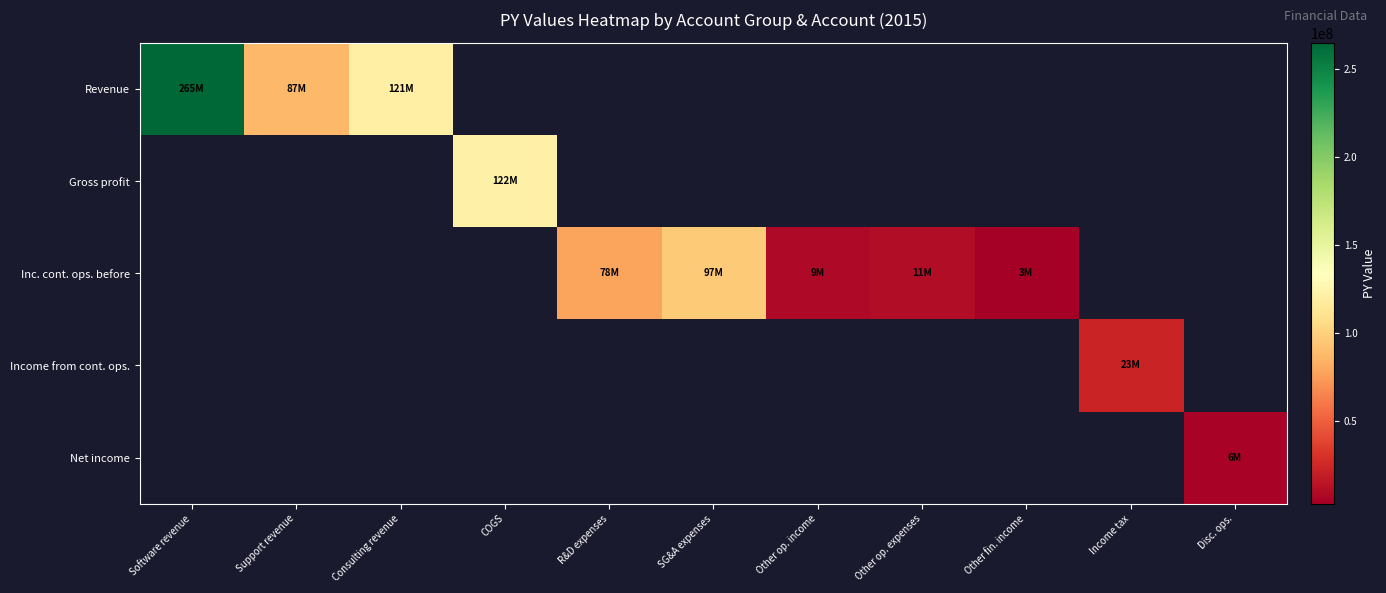

List the series in order of their overall mean, highest first.

Revenue, Gross profit, Inc. cont. ops. before, Income from cont. ops., Net income